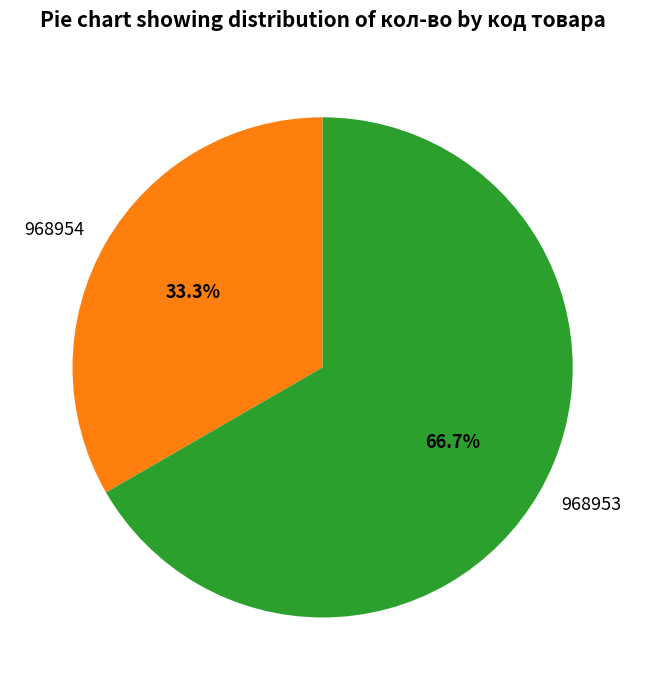

What percentage is the 968953 slice, to the nearest percent?

67%